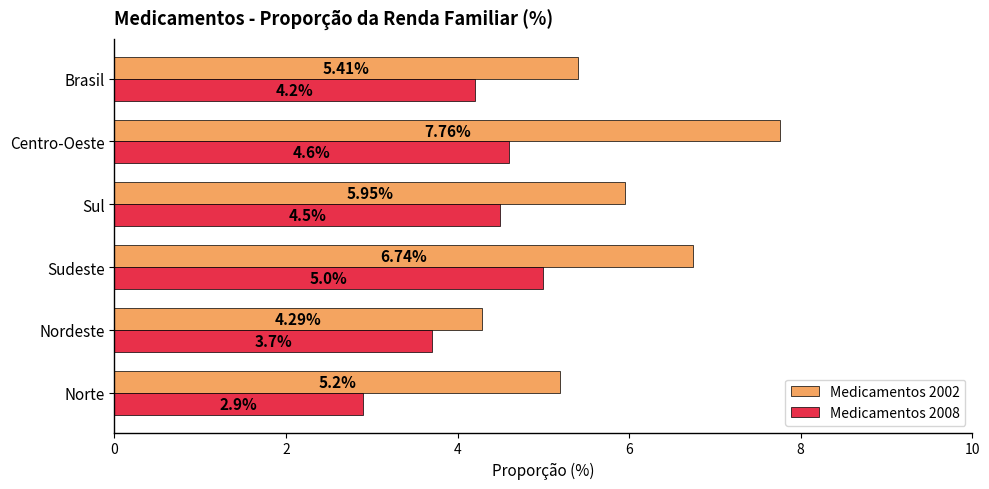

Where is Medicamentos 2002 nearest to the value 6?

Sul